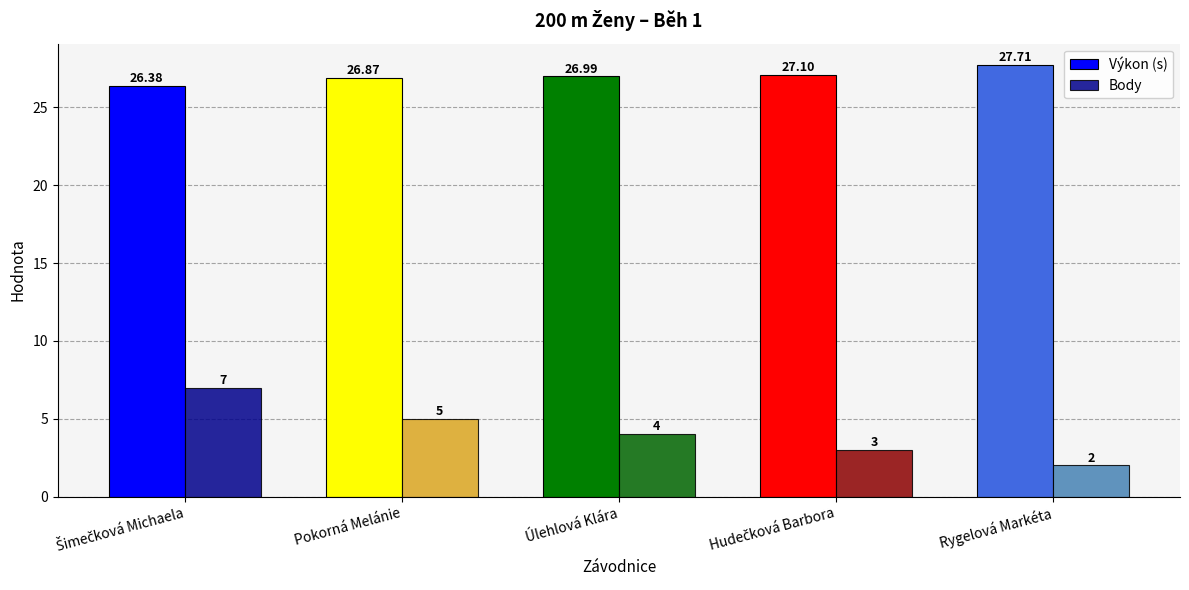

At which label does Výkon (s) reach its peak?

Rygelová Markéta